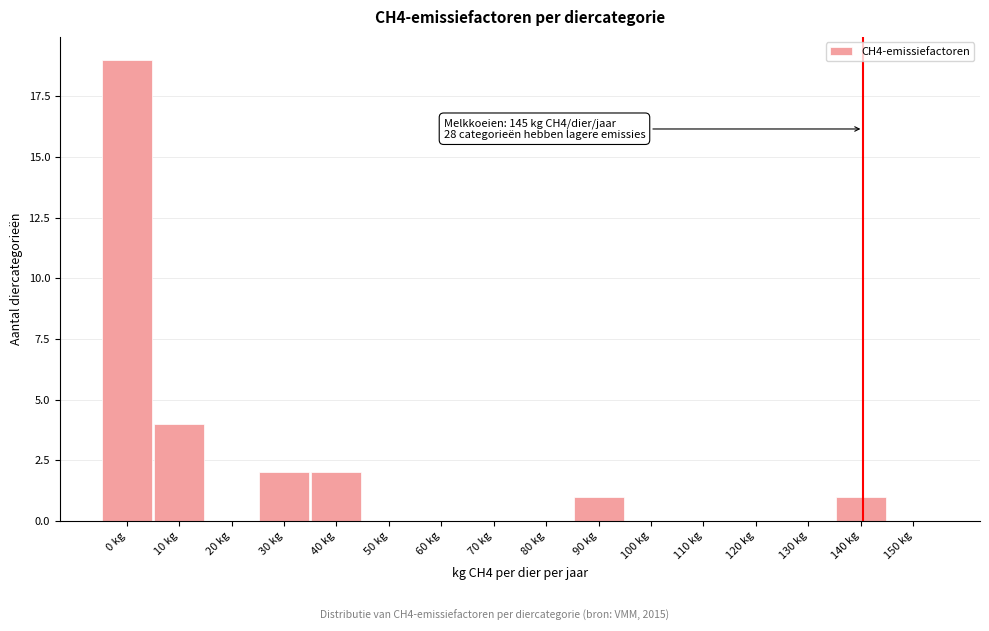

Reading right to left, list all the values displayed in this chart.

150 kg=0	140 kg=1	130 kg=0	120 kg=0	110 kg=0	100 kg=0	90 kg=1	80 kg=0	70 kg=0	60 kg=0	50 kg=0	40 kg=2	30 kg=2	20 kg=0	10 kg=4	0 kg=19